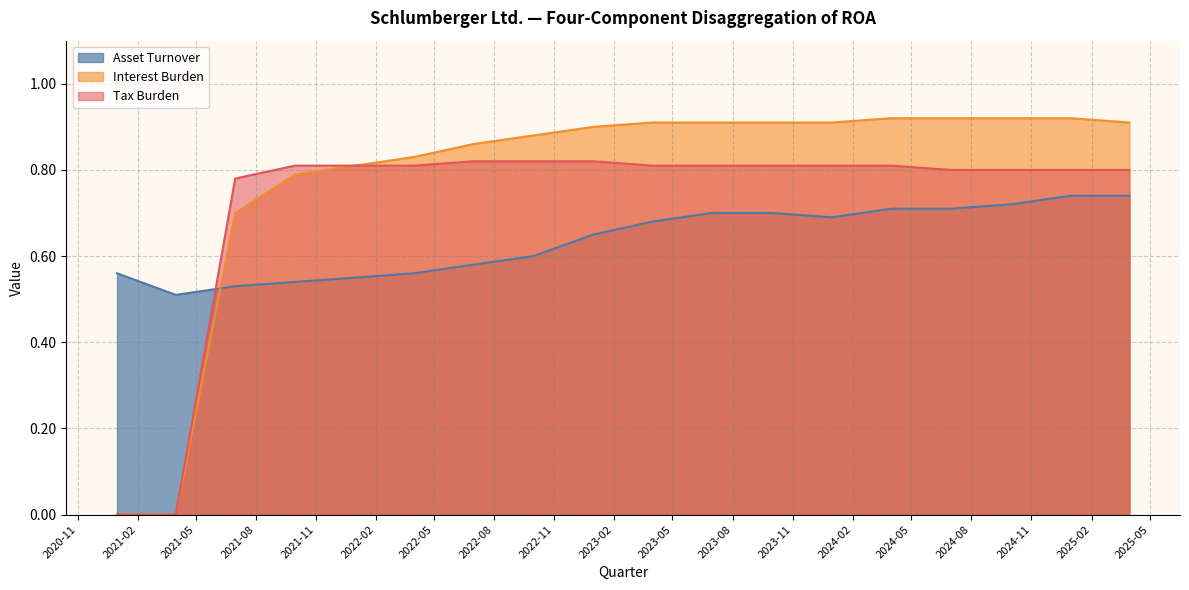

What are all the series names shown in the legend?

Asset Turnover, Interest Burden, Tax Burden